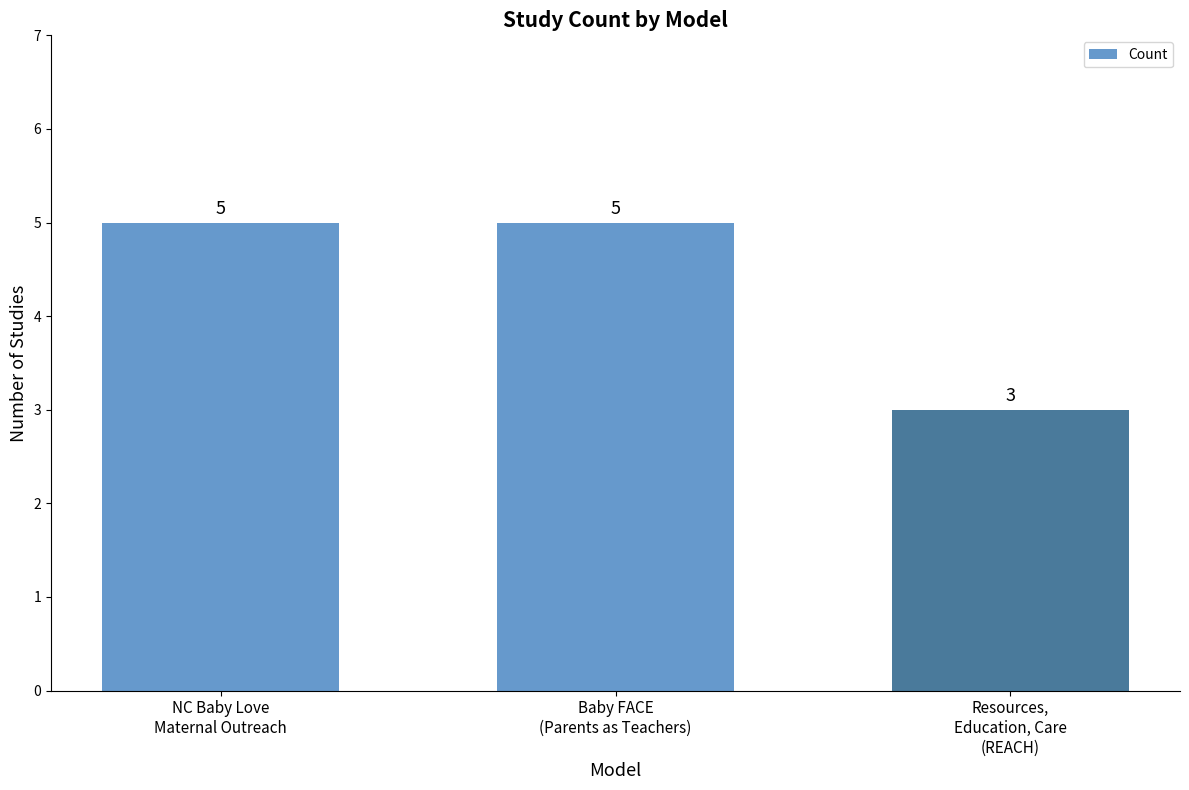

The chart shows a value of 3 at Resources,
Education, Care
(REACH). True or false?

True